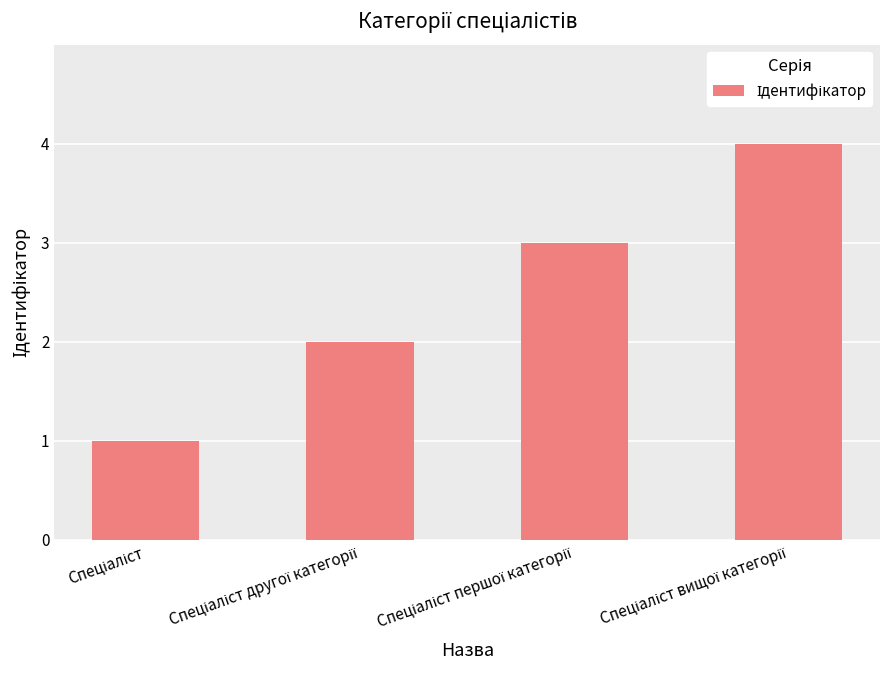

What is the difference between the maximum and minimum values?

3